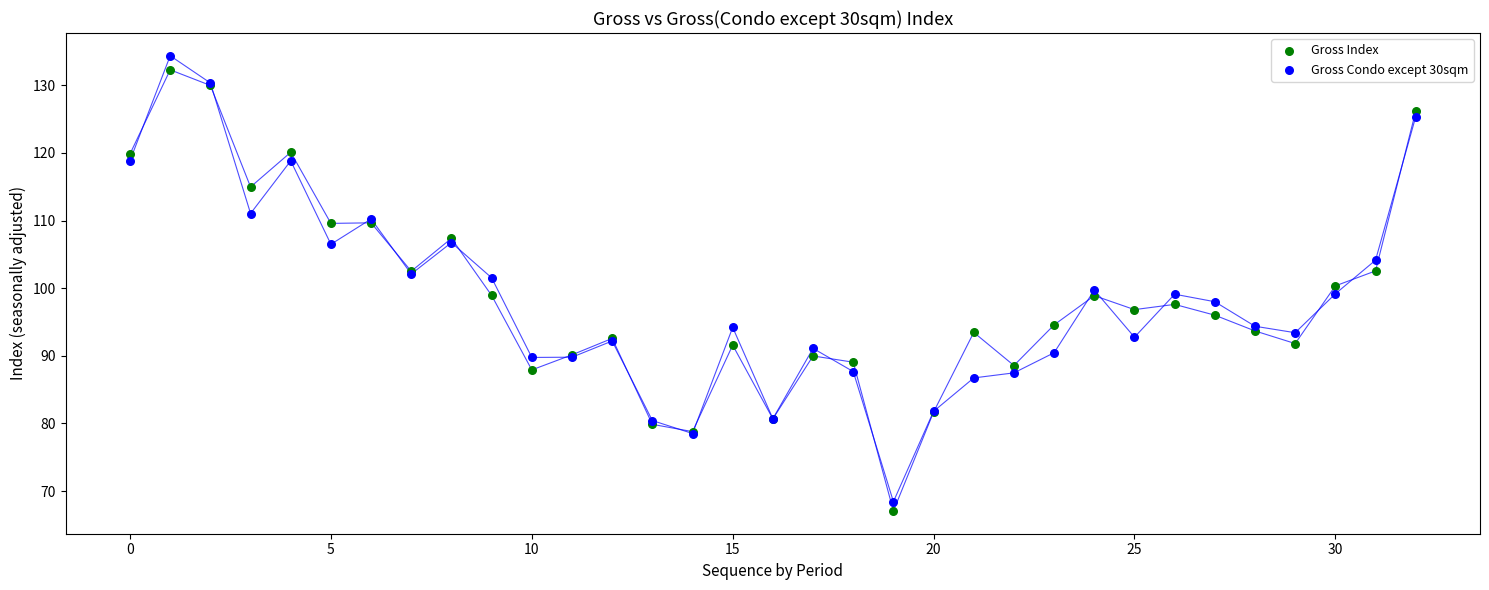

Which series has the widest spread of Y values?

Gross Condo except 30sqm